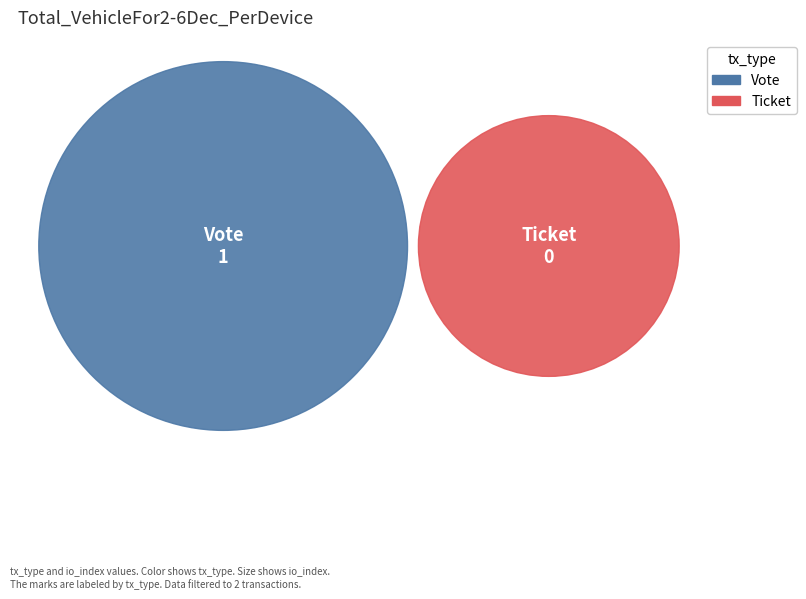

The Vote (io_index=1) slice represents 100% of the pie. True or false?

True